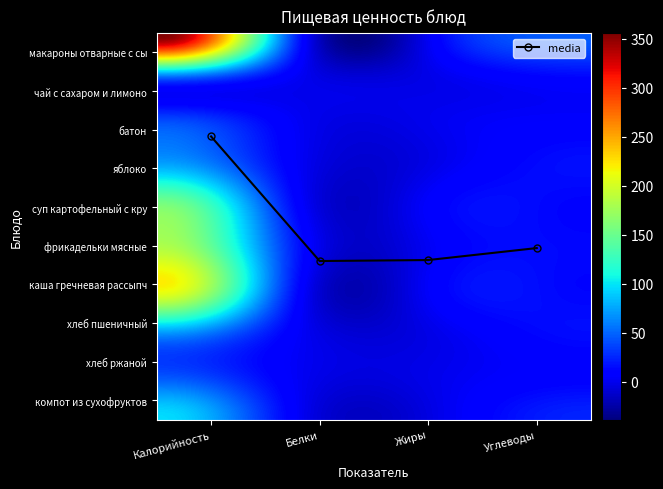

Is this an area chart (filled region under the line)?

No